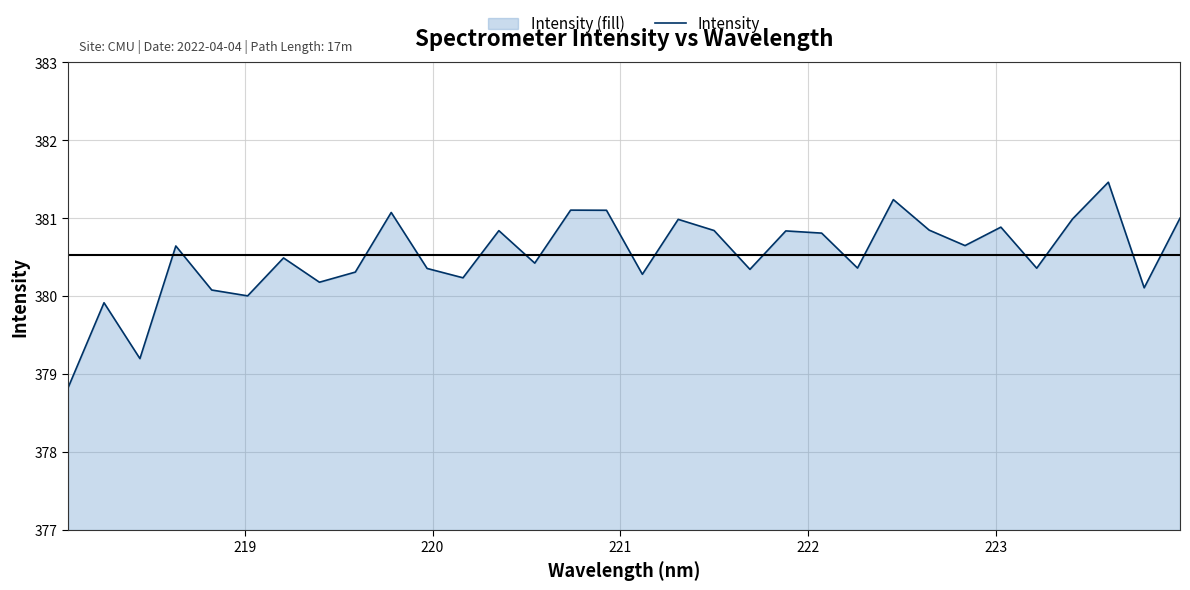

What is the smallest value displayed?

378.8